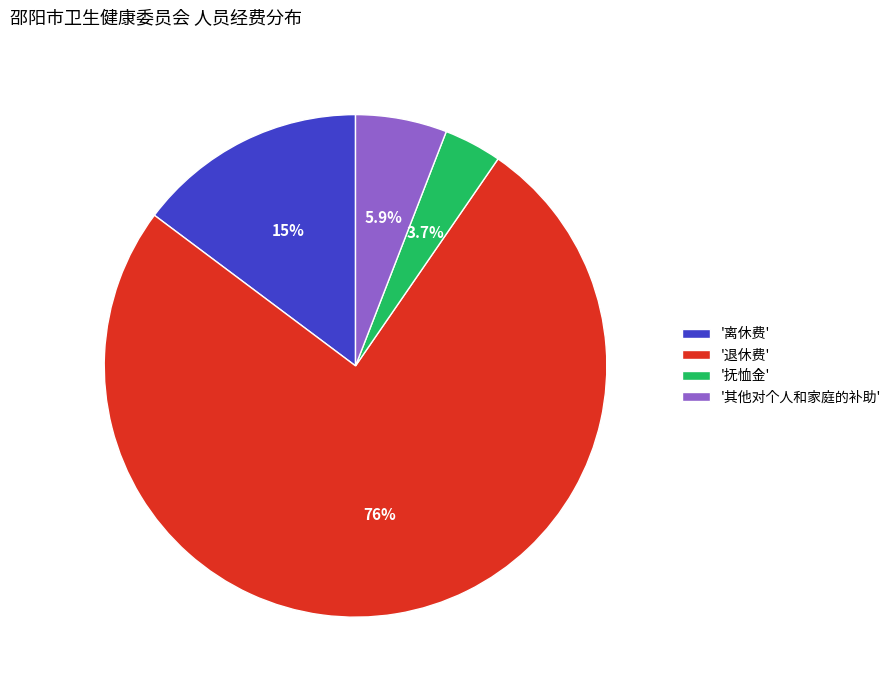

Rank the categories by value from highest to lowest.

'退休费', '离休费', '其他对个人和家庭的补助', '抚恤金'